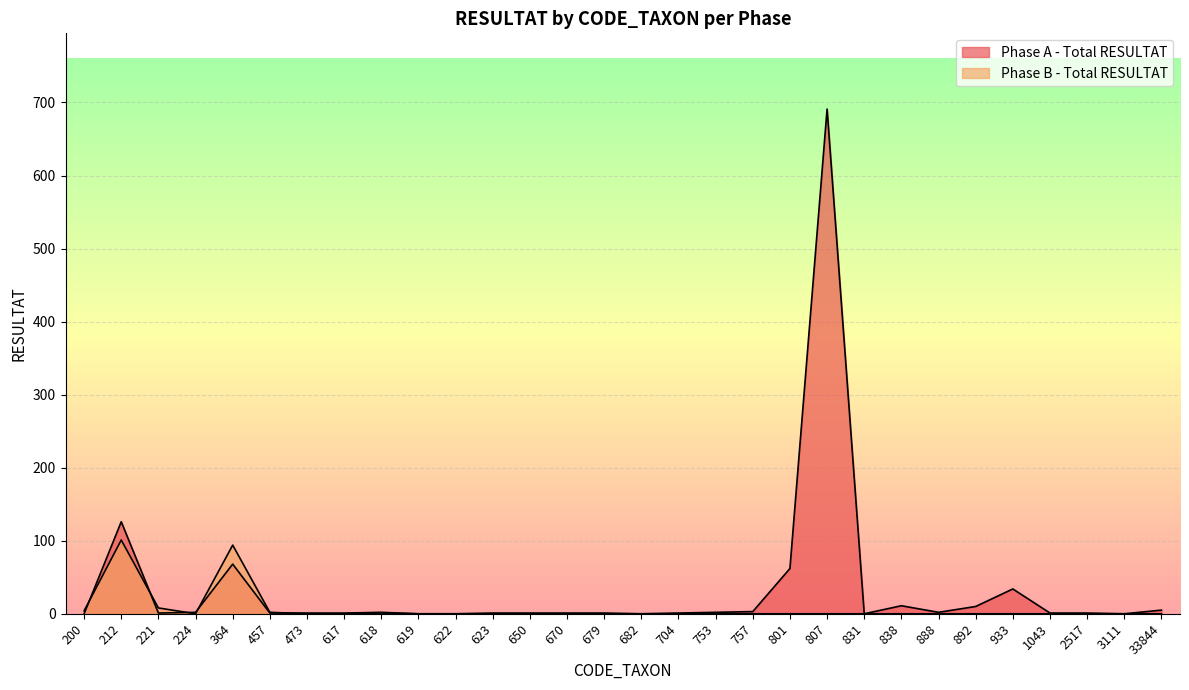

Reading left to right, what are all the values shown in this chart?

Phase A - Total RESULTAT: 0	126	1	2	68	1	1	1	2	0	0	1	1	1	1	0	1	2	3	62	691	0	11	2	10	34	1	1	0	5
Phase B - Total RESULTAT: 4	101	8	0	94	2	0	0	1	0	0	0	0	0	0	0	0	0	0	0	0	0	0	0	0	0	0	0	0	0